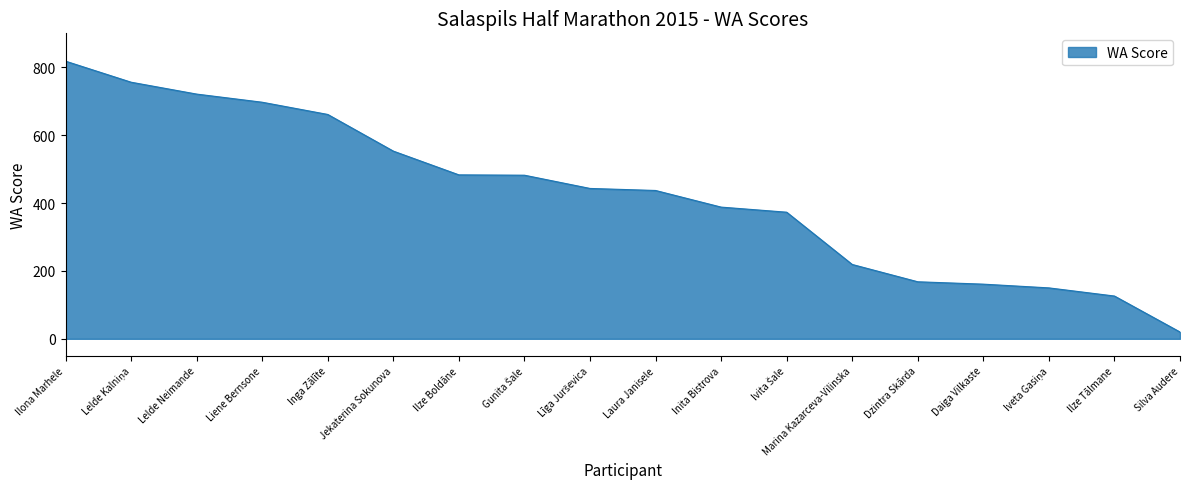

At which label does the data first exceed 443?

Ilona Marhele